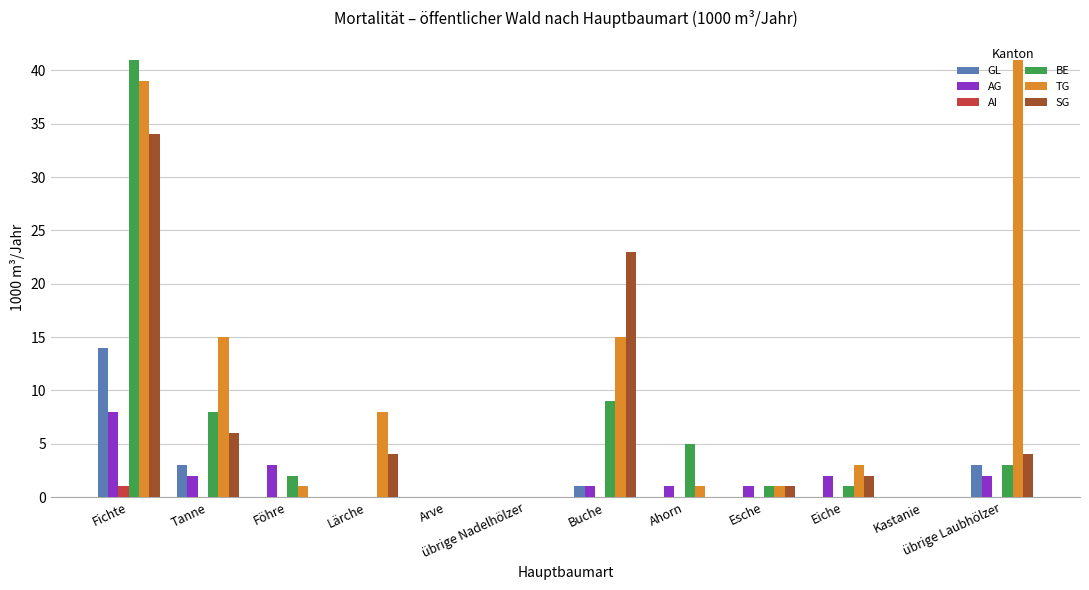

What is the greatest value displayed?

41